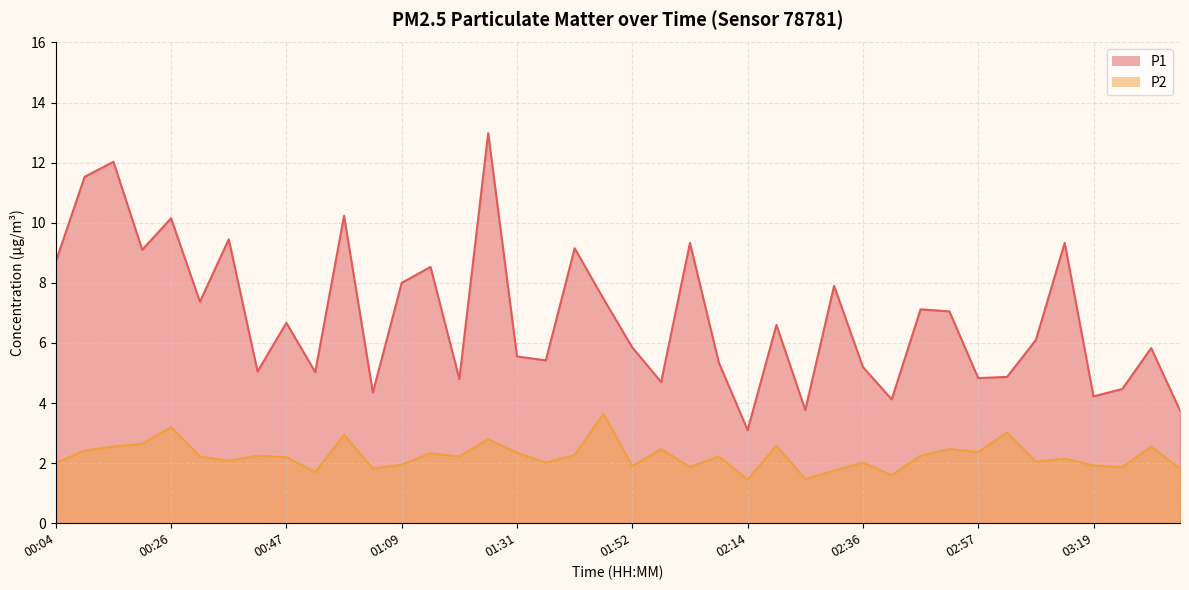

Count the number of categories in the chart.

40